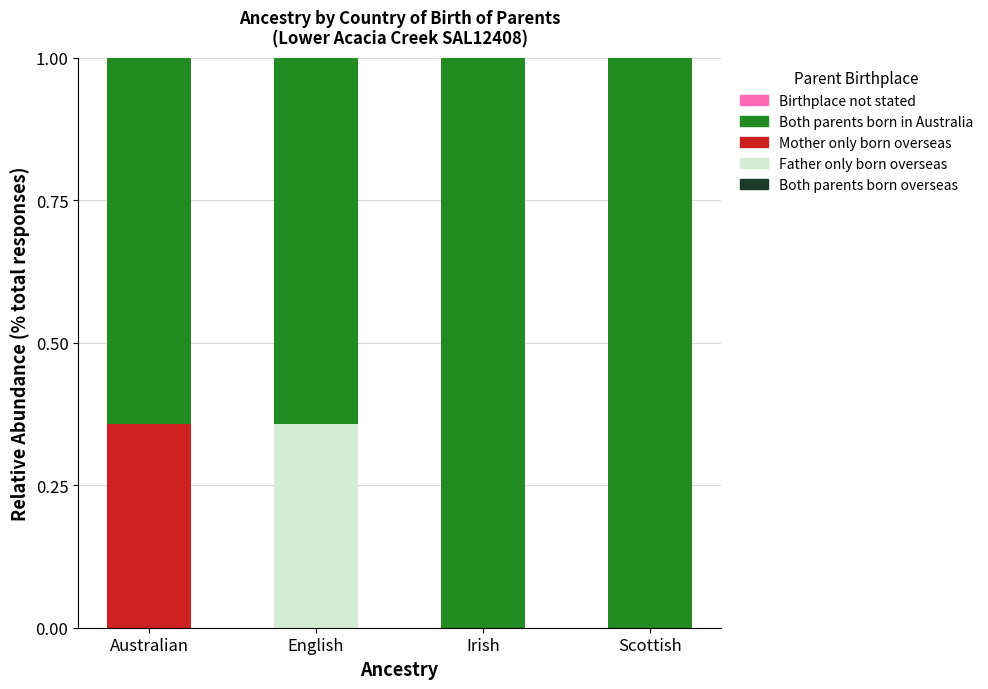

What position from the right is English?

3